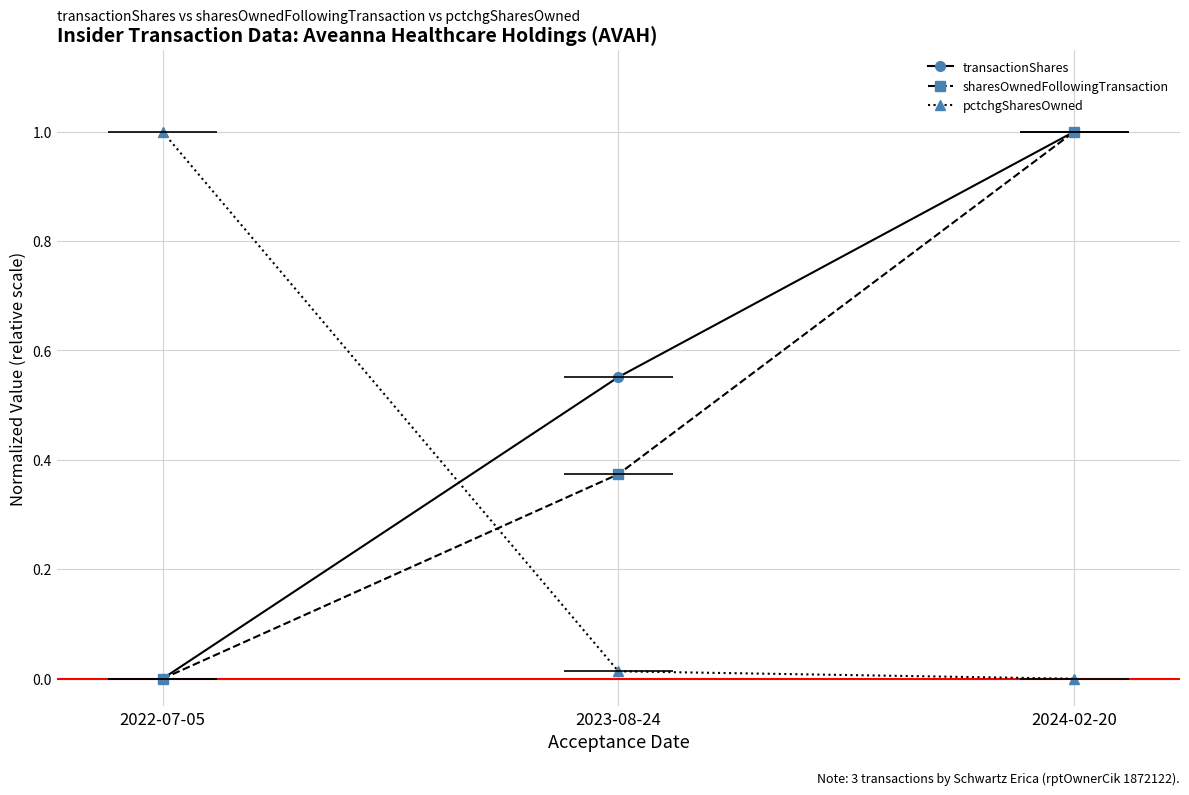

Between 2022-07-05 and 2024-02-20, which series saw the biggest shift?

transactionShares